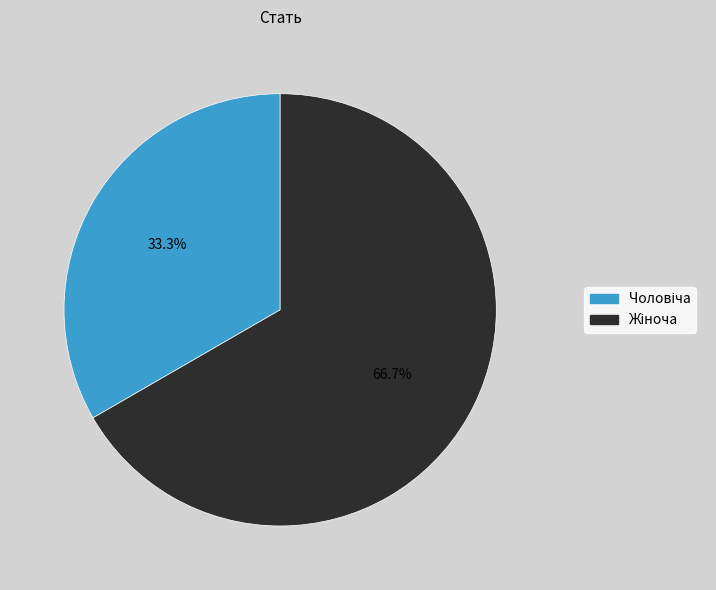

Does any single category account for the majority?

Yes